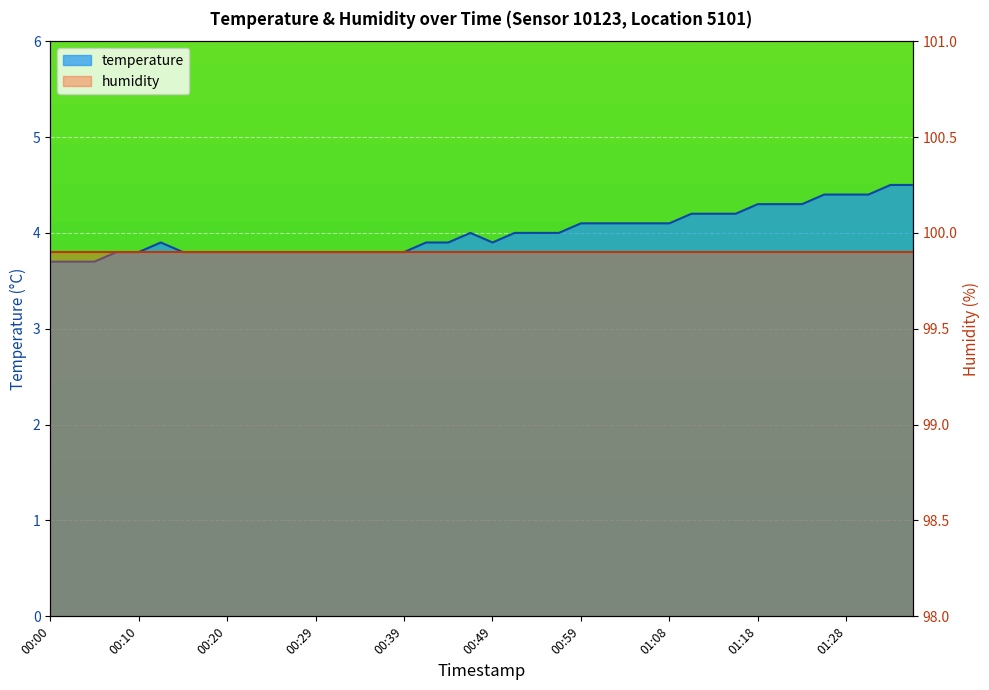

What is the sum of all values?

160.3